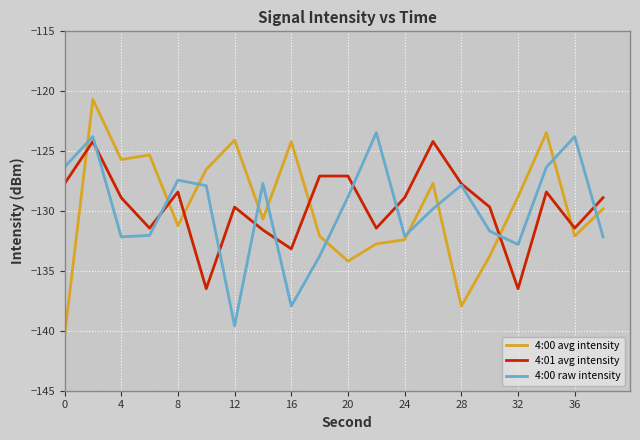

Which series has the widest spread of values?

4:00 avg intensity